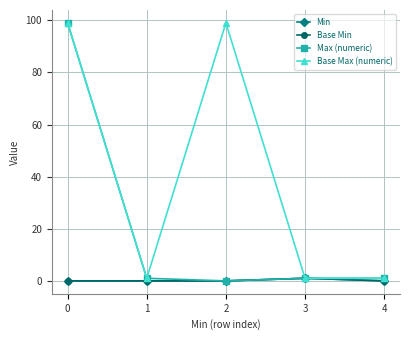

True or false: Max (numeric) has a value of 1 at 1.

True